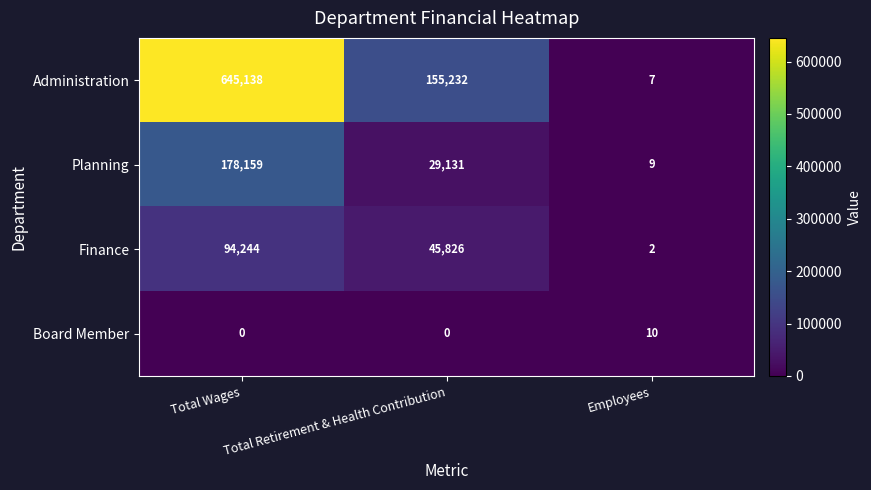

List the series in order of their peak value, lowest first.

Board Member, Finance, Planning, Administration